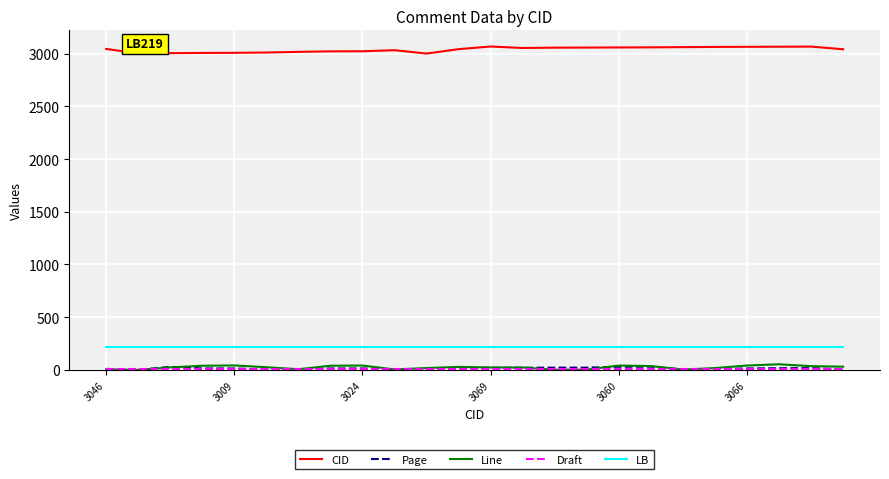

What is the maximum value for CID?

3069.0